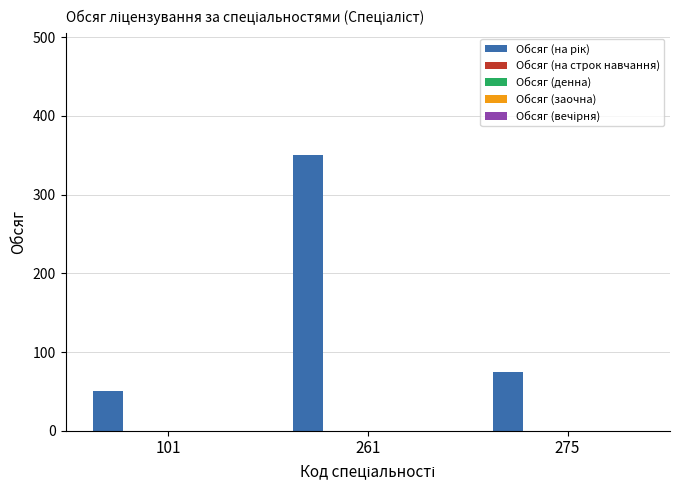

Reading left to right, extract all data points from this chart.

50	350	75